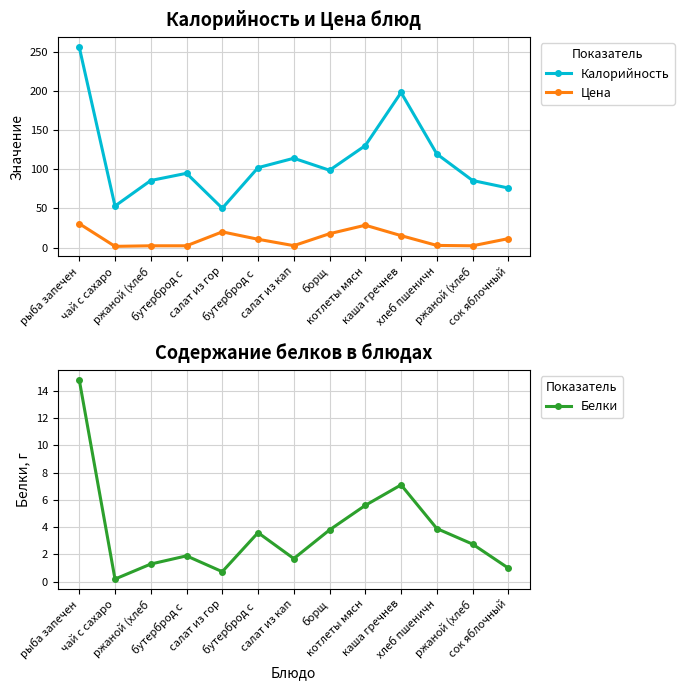

Where is the first local minimum for Цена?

чай с сахаро